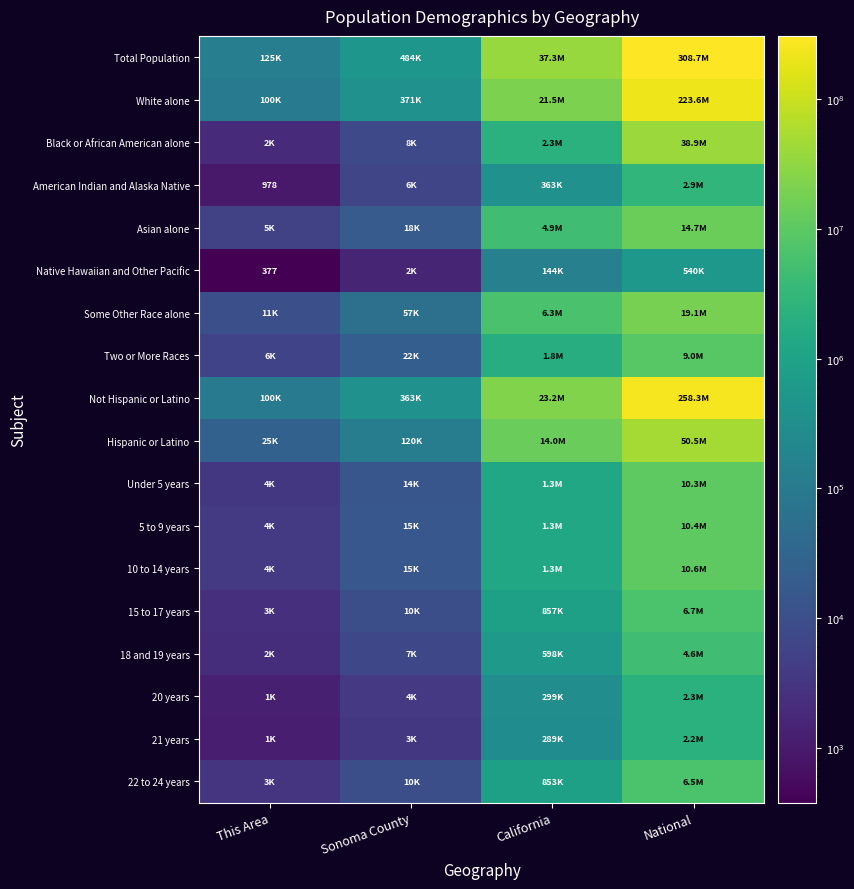

List the labels in order of 5 to 9 years value, smallest first.

This Area, Sonoma County, California, National